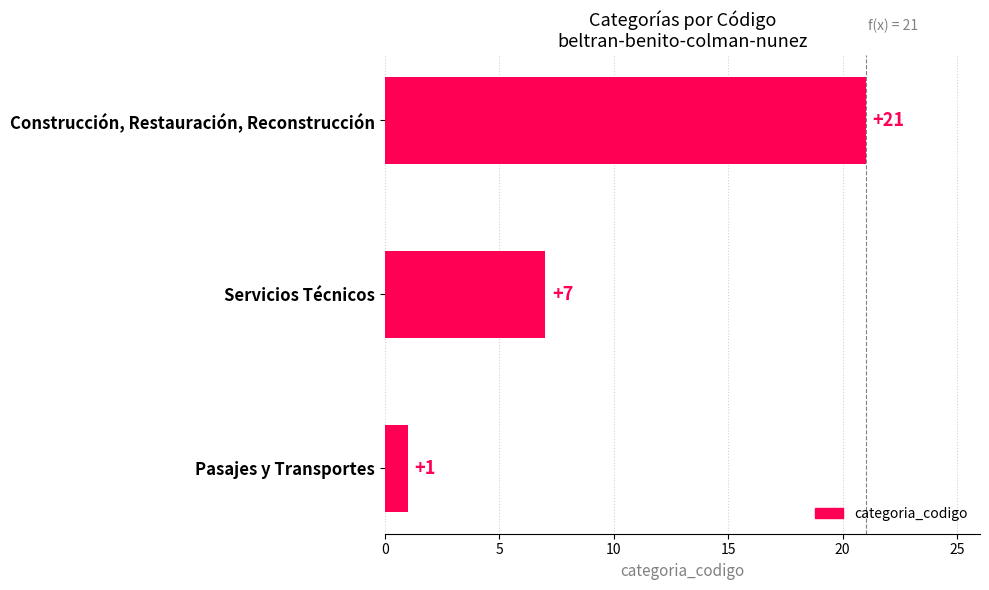

The value at Construcción, Restauración, Reconstrucción is 30. True or false?

False